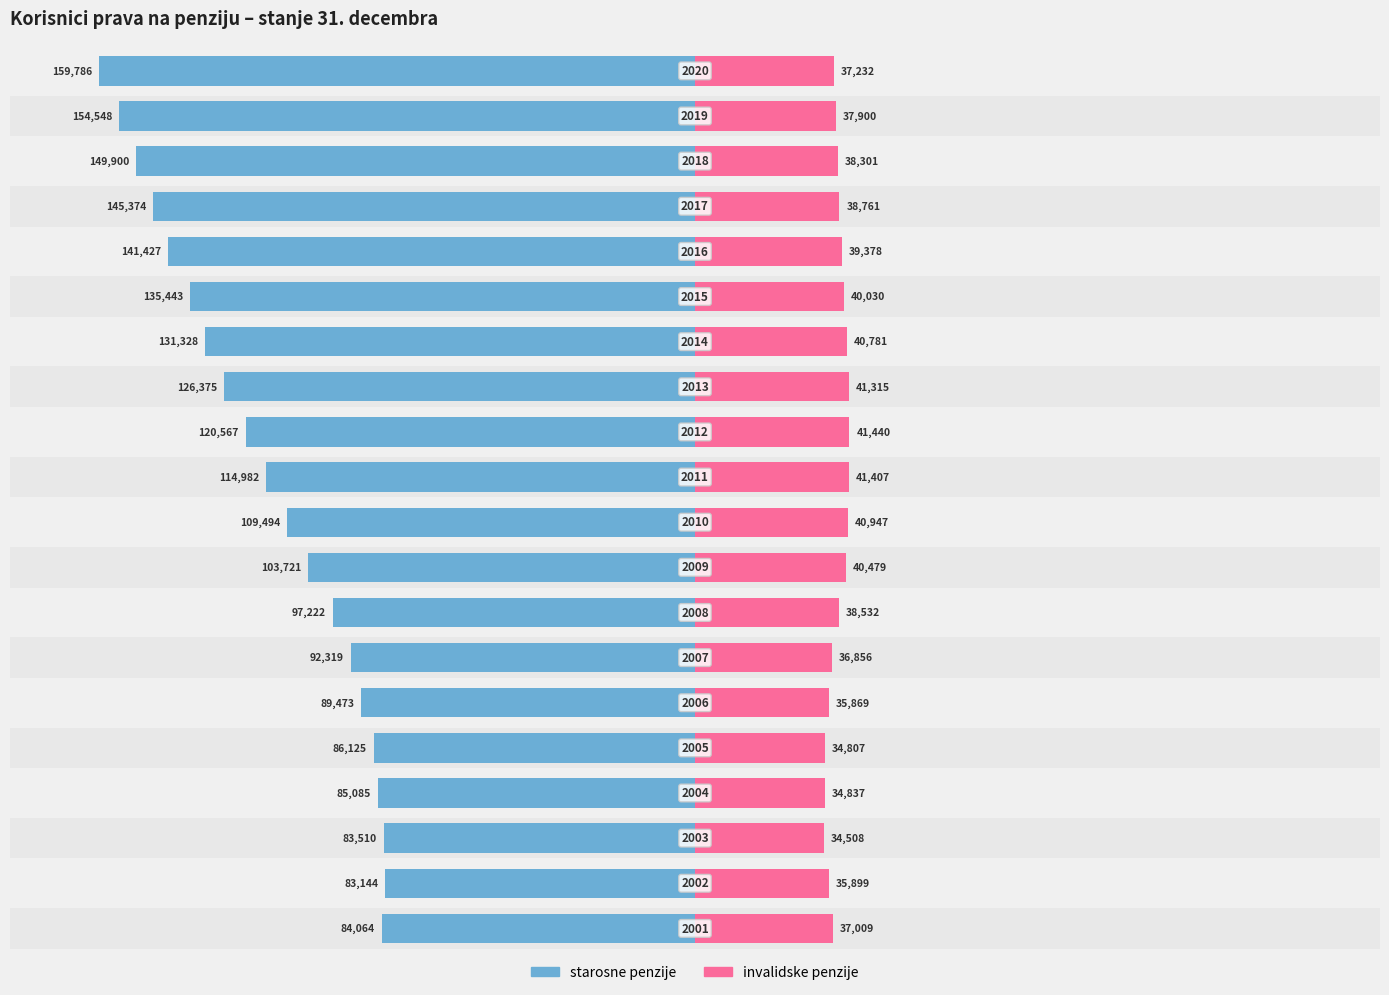

The value of starosne penzije at 13 is -131328. True or false?

True